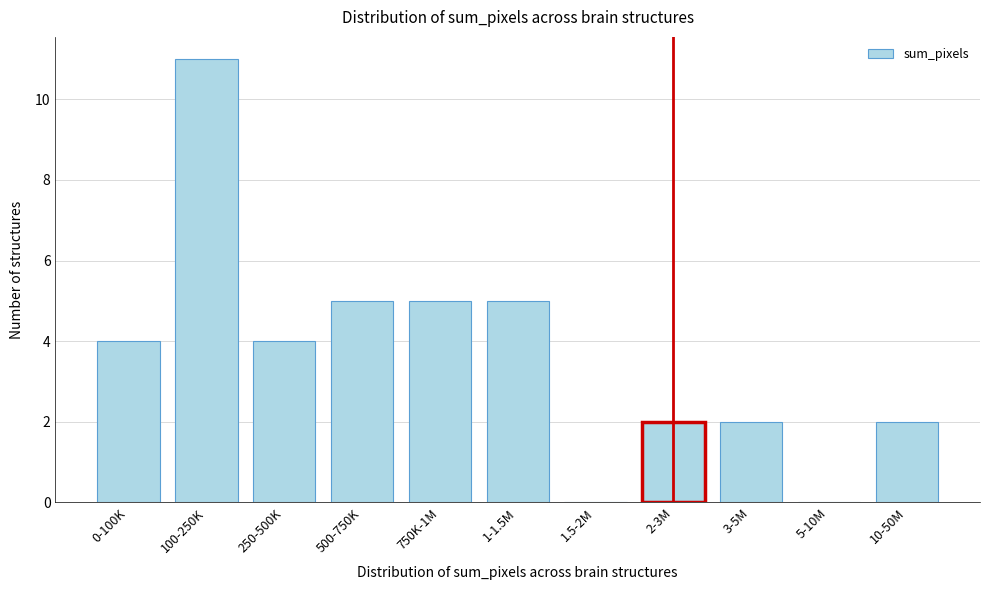

Reading left to right, list all the values displayed in this chart.

0-100K=4	100-250K=11	250-500K=4	500-750K=5	750K-1M=5	1-1.5M=5	1.5-2M=0	2-3M=2	3-5M=2	5-10M=0	10-50M=2